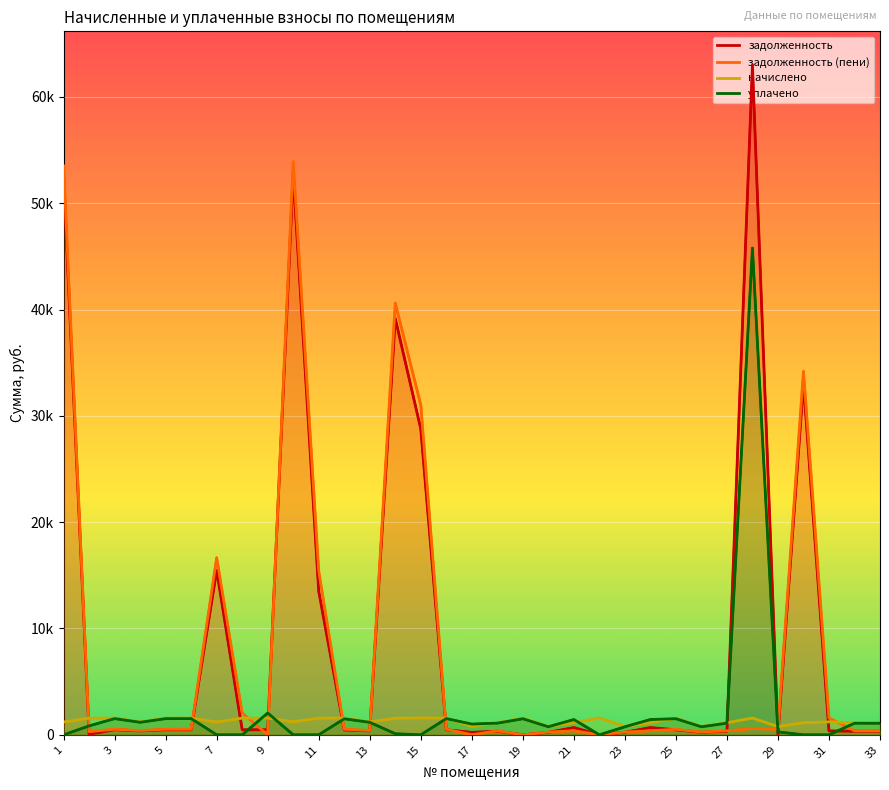

What is the value of the задолженность (пени) point at the 26th from the left?

260.2